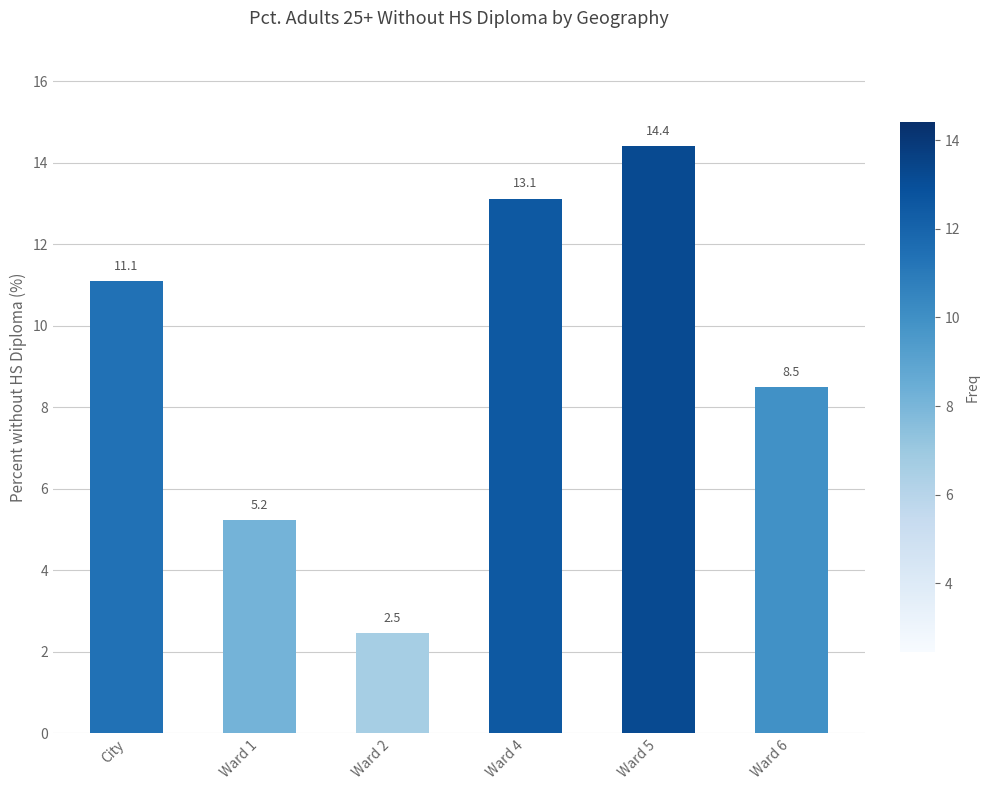

Approximately how many times larger is the value at Ward 1 compared to Ward 5?

0.4